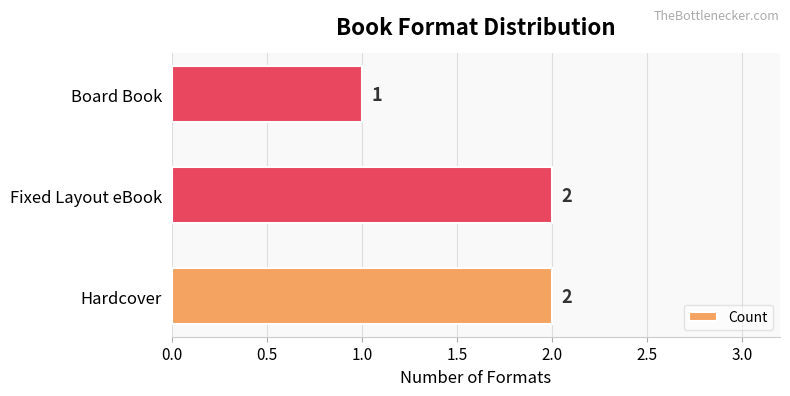

What is the sum of all values?

5